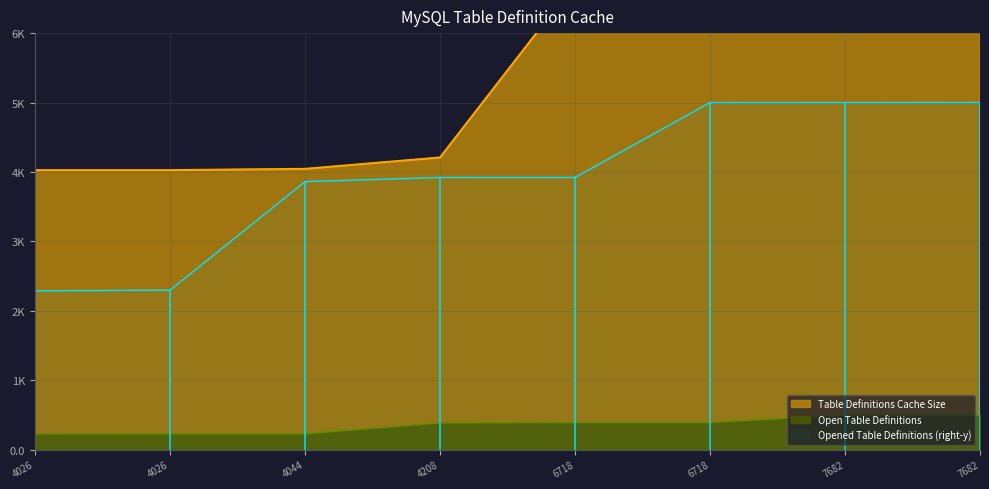

Which label corresponds to the largest value in the chart?

7682